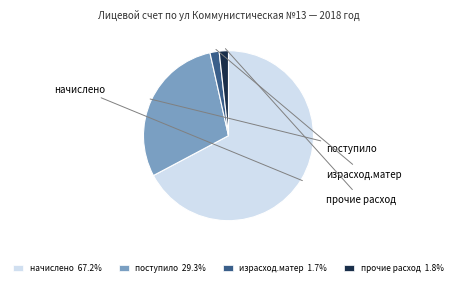

What is the ratio of the value at начислено 67.2% to the value at поступило 29.3%?

2.3